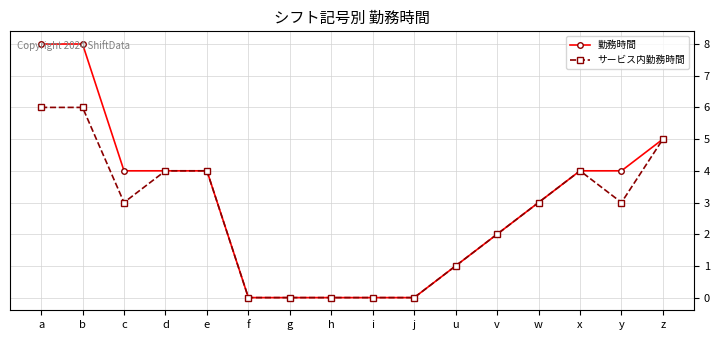

At which category does サービス内勤務時間 reach its first local valley?

c